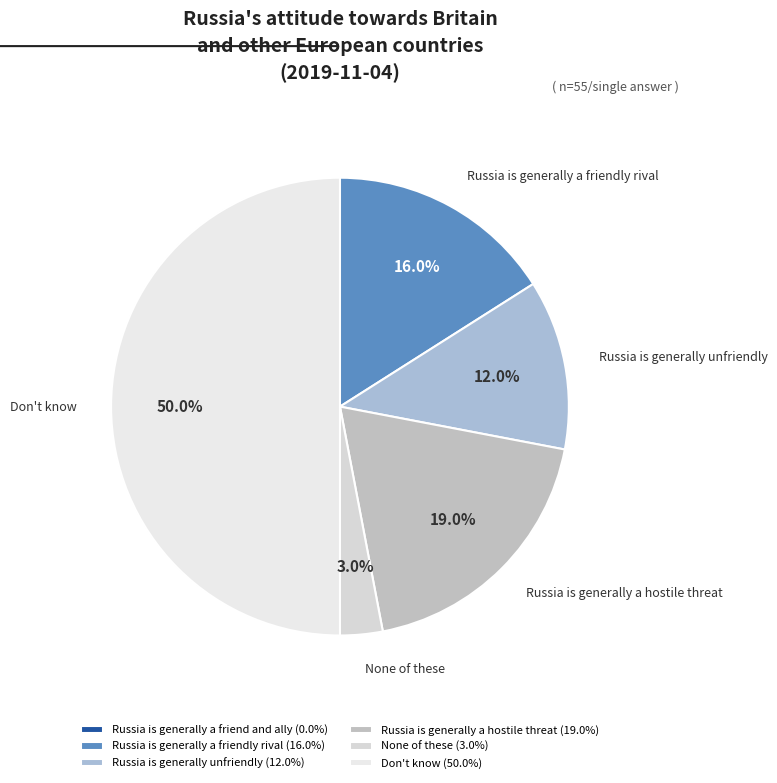

To the nearest percent, what percentage of the pie is Russia is generally a hostile threat?

19%